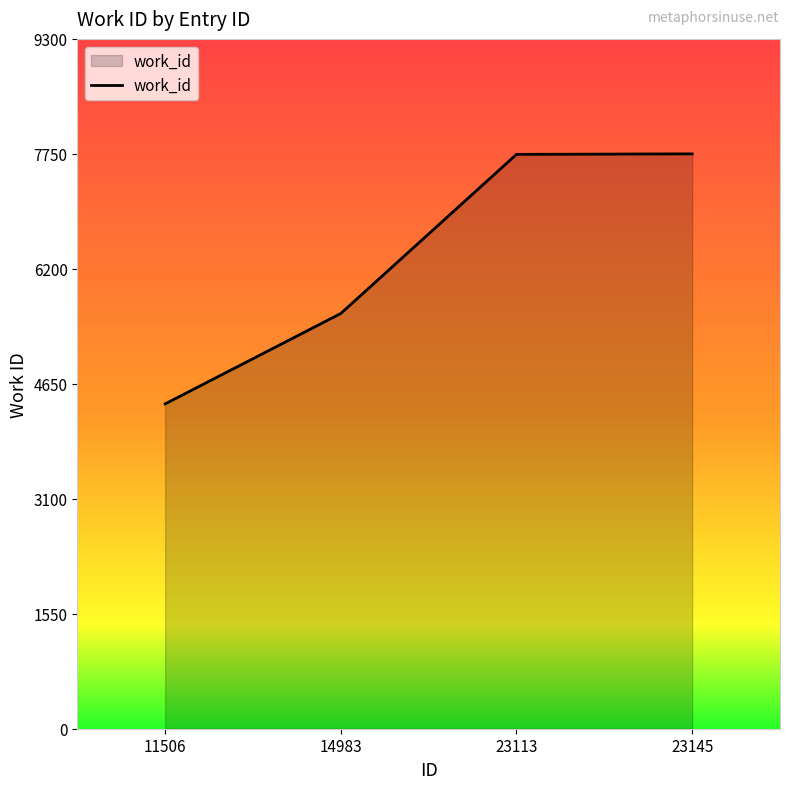

Which category has the lowest value across all series?

11506